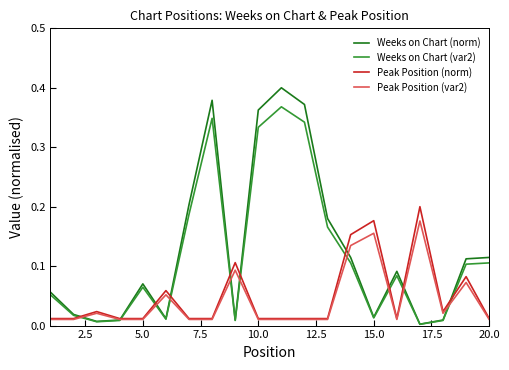

Which series has the widest spread of values?

Weeks on Chart (norm)